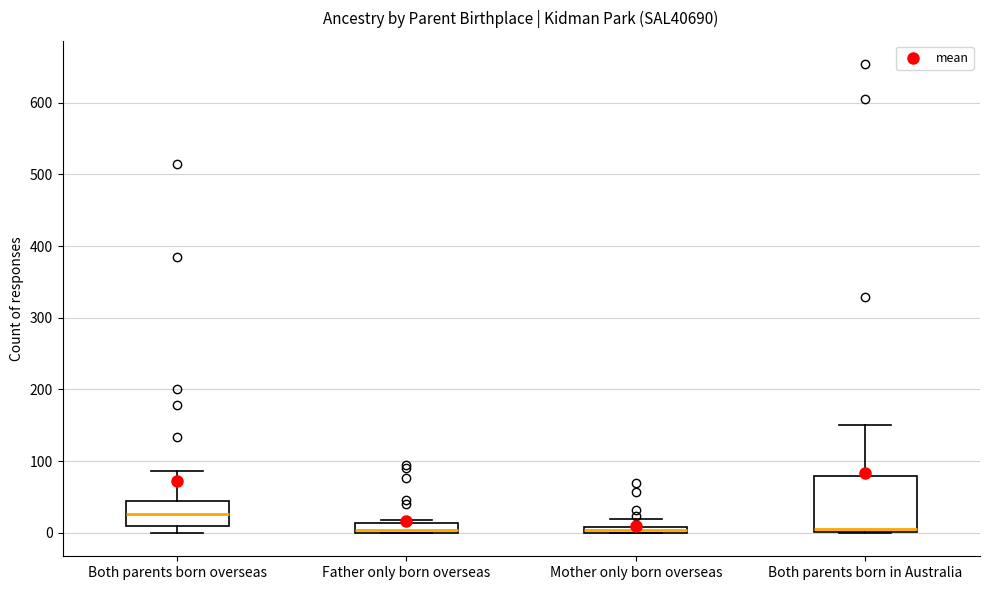

Comparing the boxes themselves (not the whiskers), which one is the tallest?

Both parents born in Australia